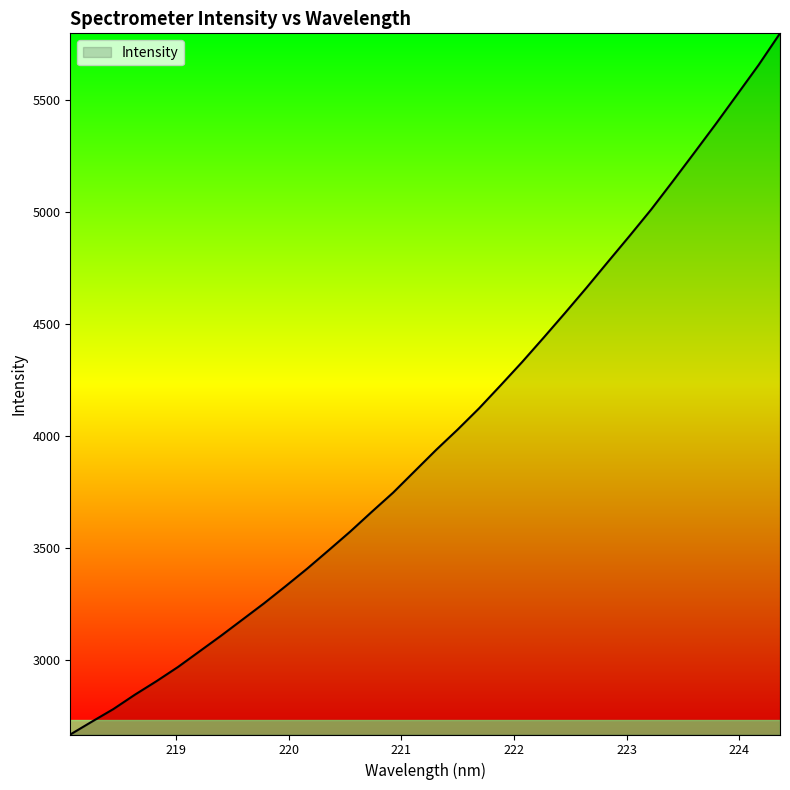

What is the minimum value shown in the chart?

2669.1